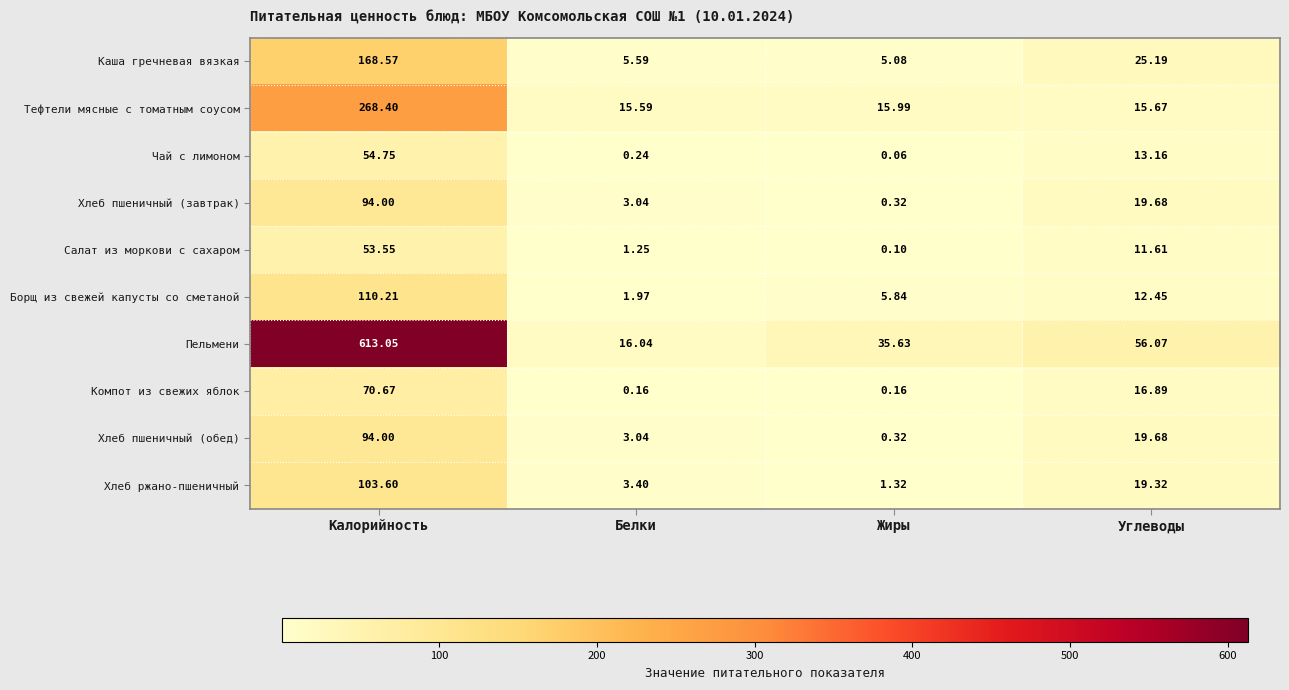

Which series has the widest spread of values?

Пельмени